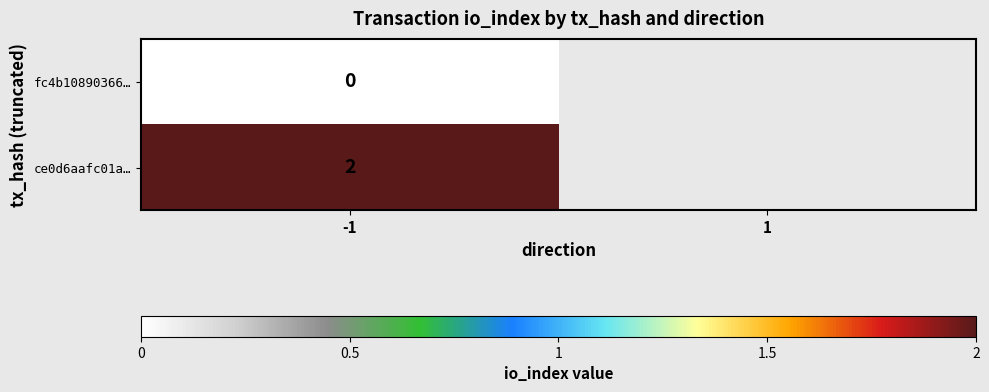

The value of ce0d6aafc01a… at -1 is 3.2. True or false?

False